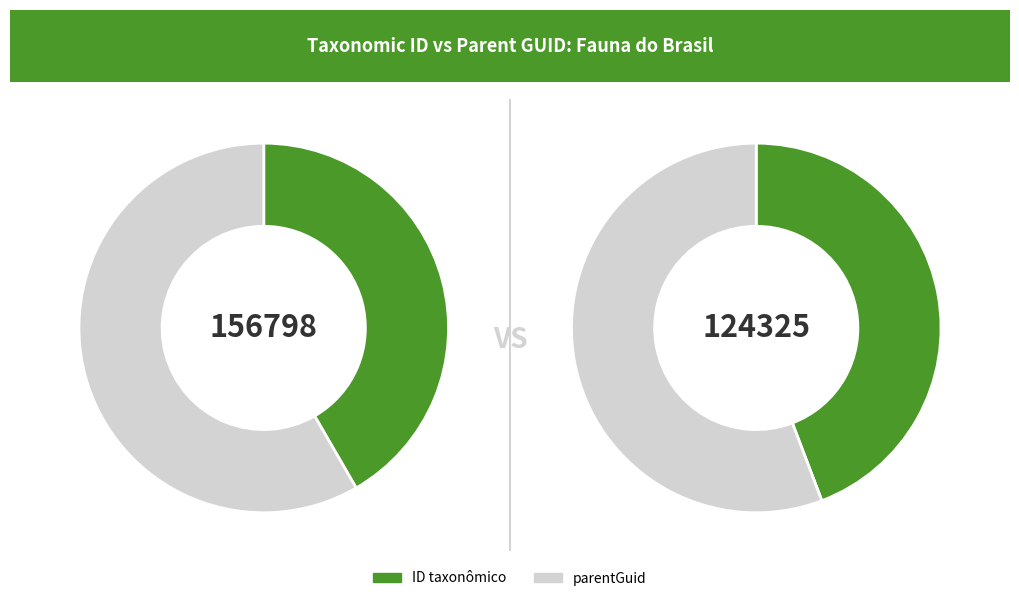

Which slice represents more than half of the pie?

parentGuid